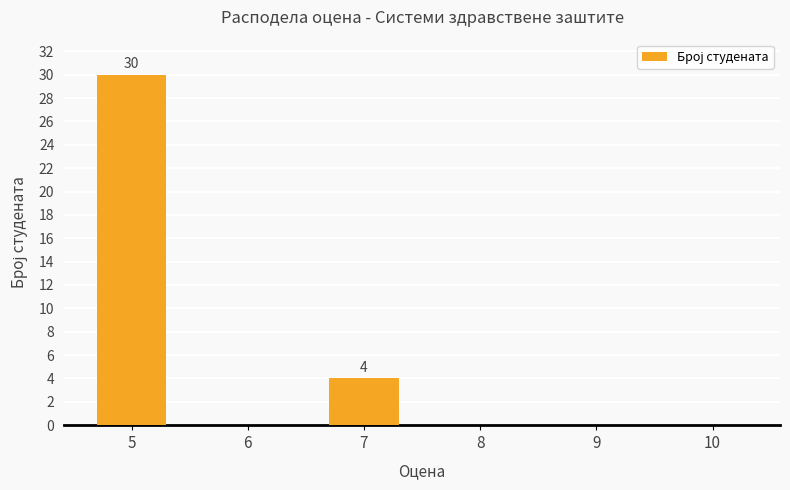

How many categories are shown in the chart?

6